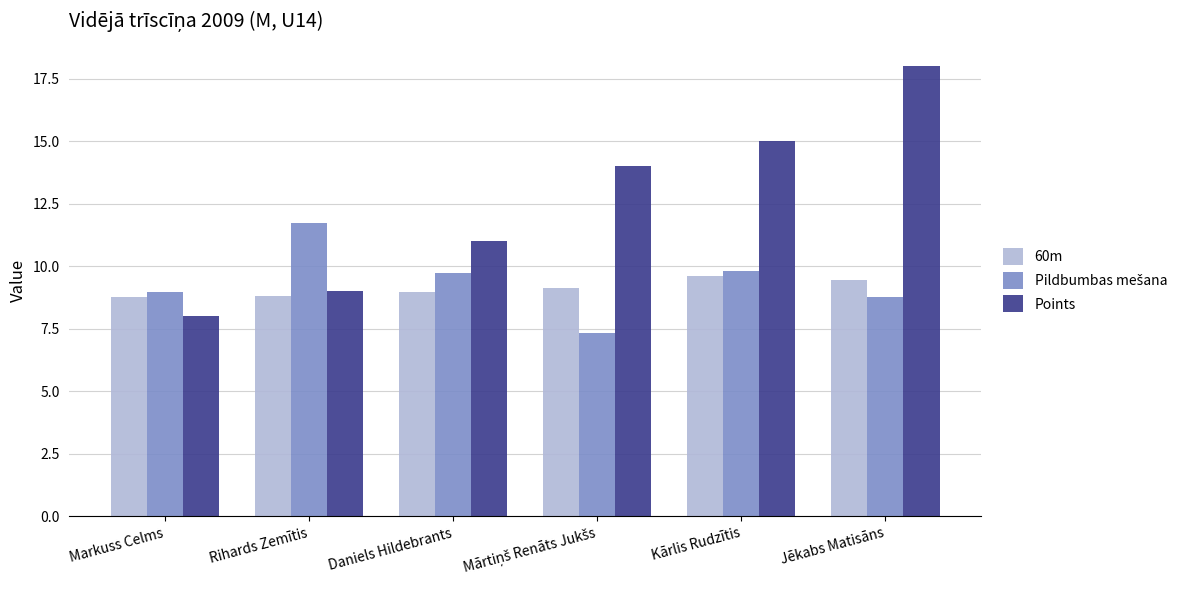

Between Rihards Zemītis and Jēkabs Matisāns, which series saw the biggest shift?

Points